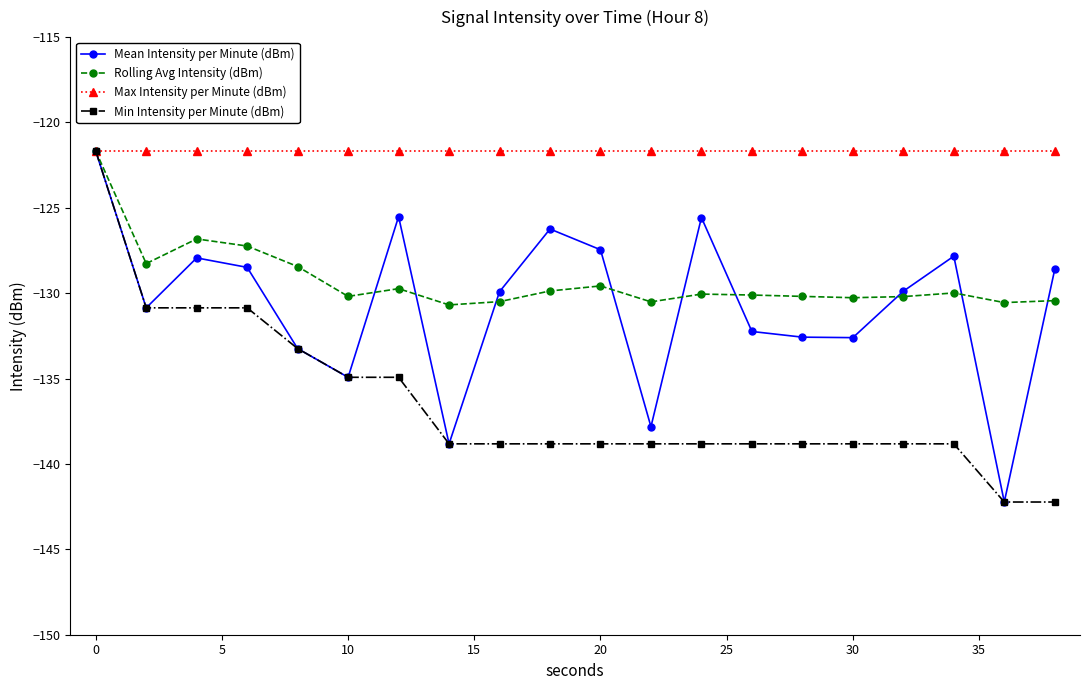

True or false: Mean Intensity per Minute (dBm) has more than 1 points higher than both neighbors.

True